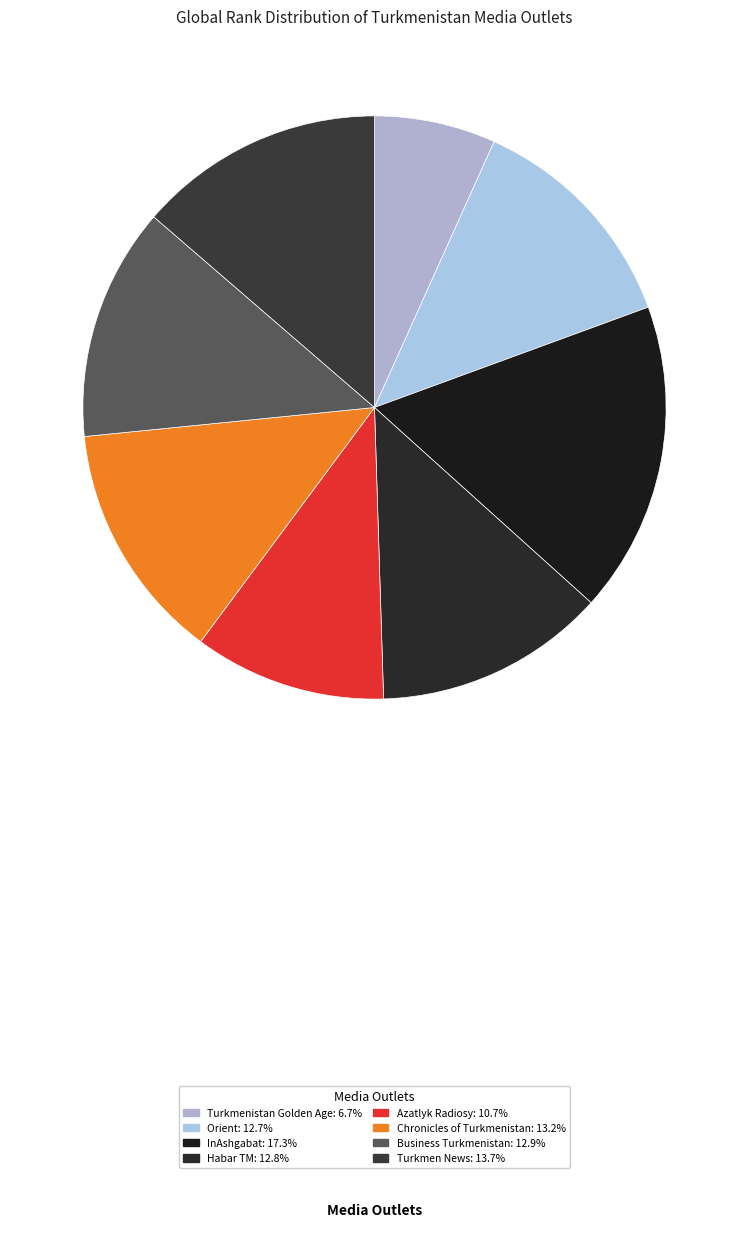

What is the total percentage of Turkmenistan Golden Age and Turkmen News?

20.4%